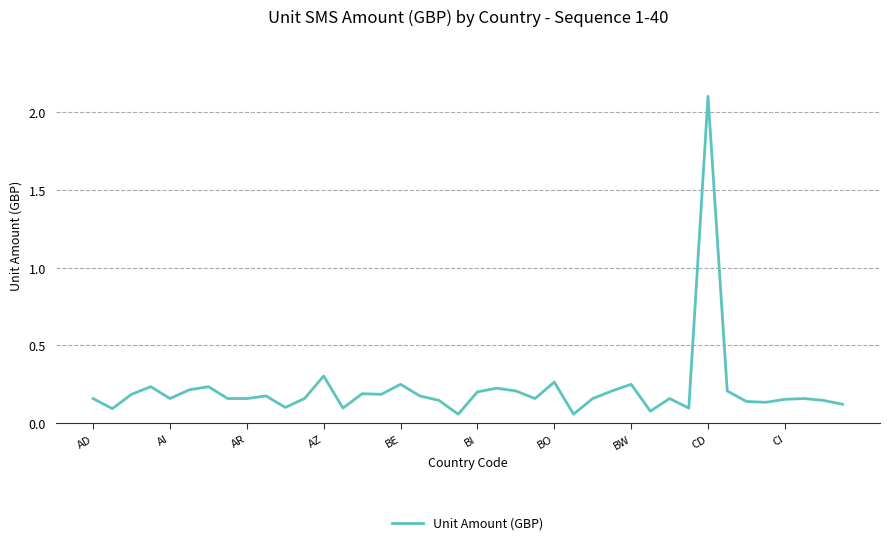

What is the maximum value shown in the chart?

2.1